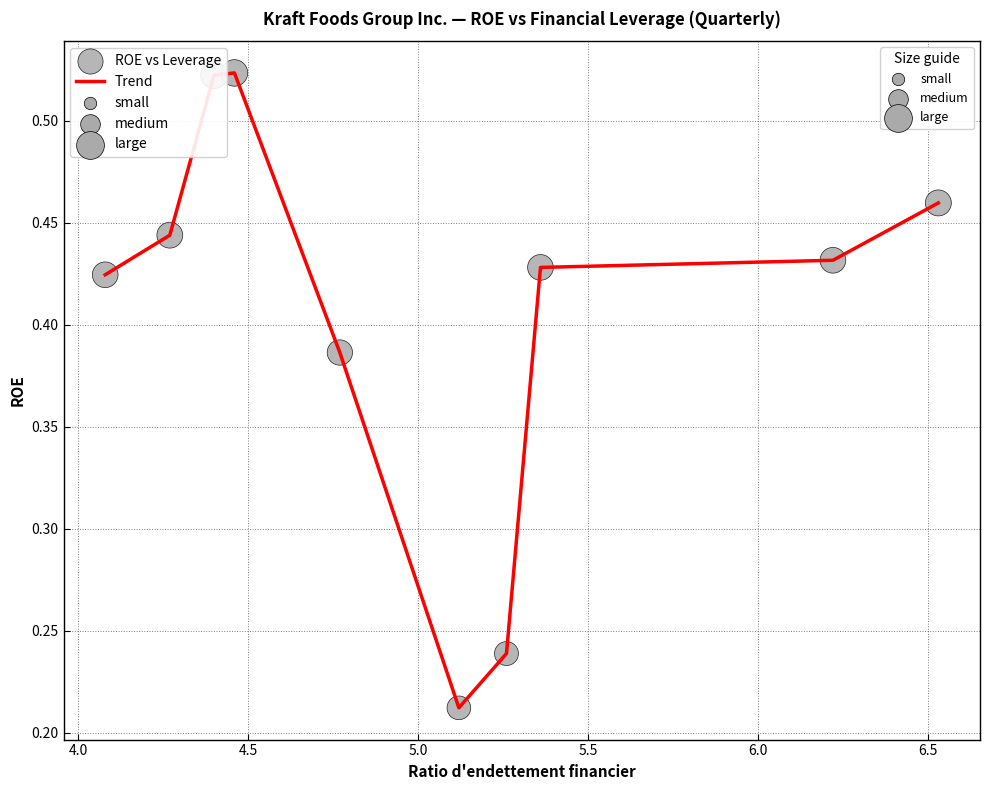

What is the difference between the maximum and minimum values?

0.3